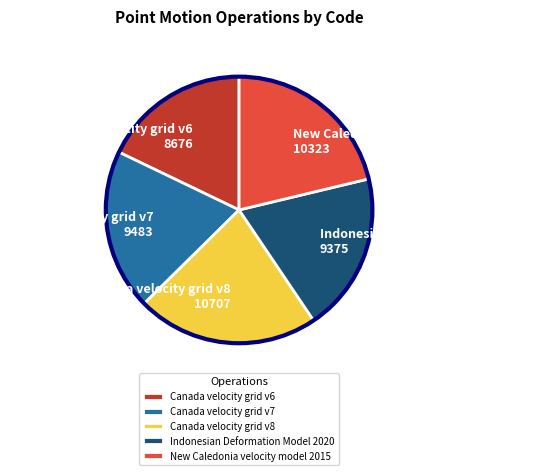

What is the ratio of the value at New Caledonia velocity model 2015 to the value at Canada velocity grid v6?

1.2